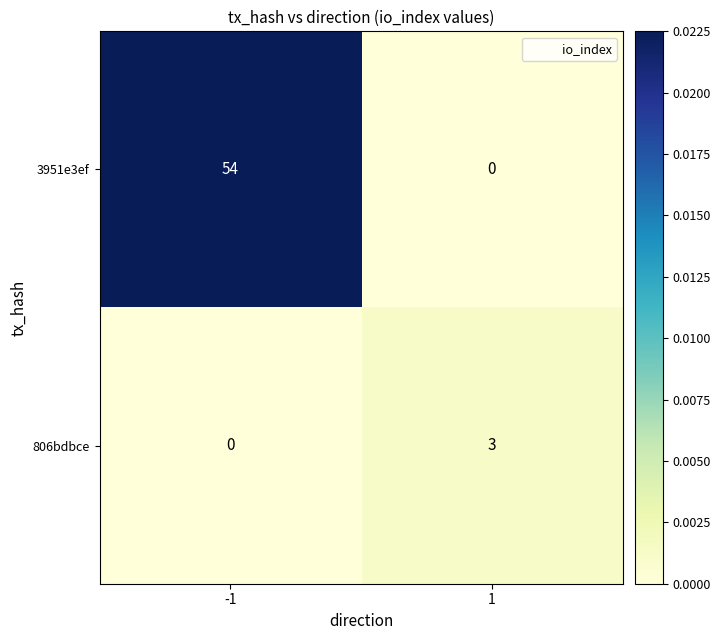

List the series in order of their peak value, lowest first.

806bdbce, 3951e3ef